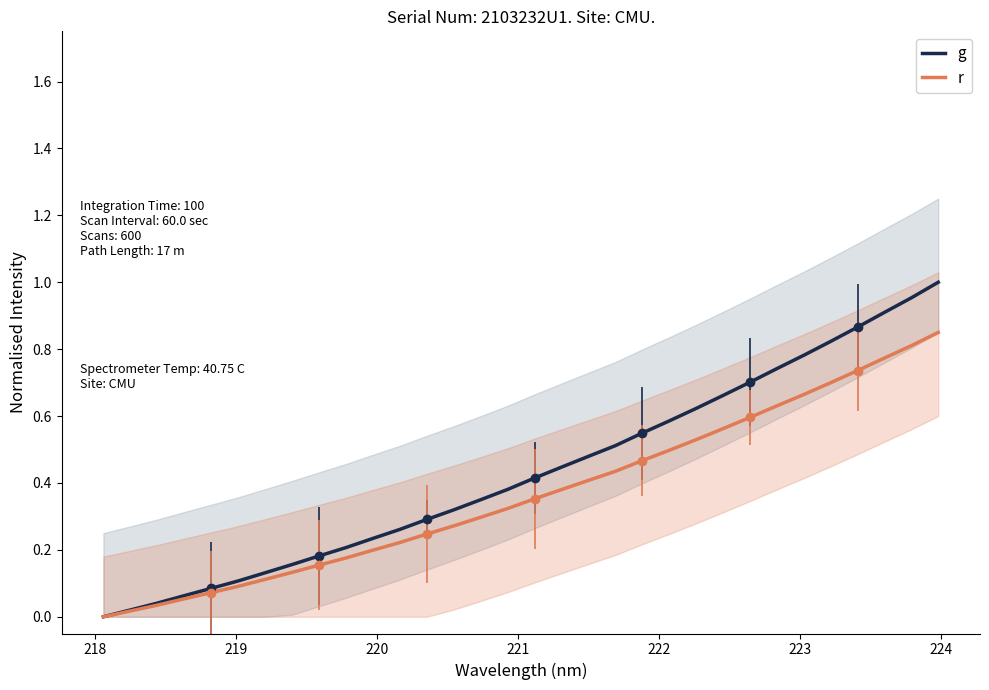

What are all the series names shown in the legend?

g, r